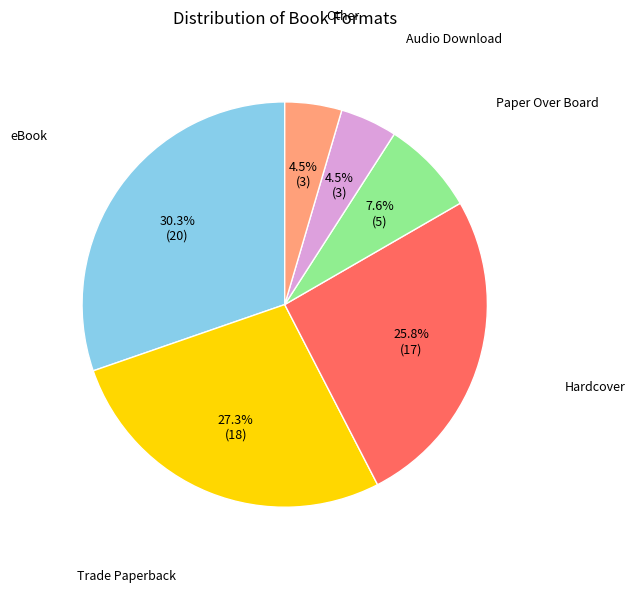

Is there a majority slice in this chart?

No